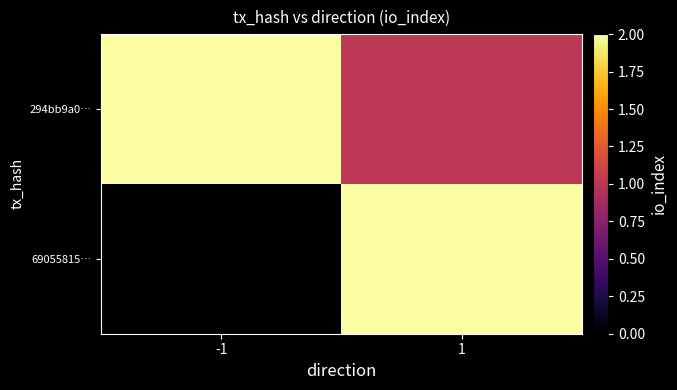

Reading left to right, what are all the values shown in this chart?

69055815…: -1=0	1=2
294bb9a0…: -1=2	1=1